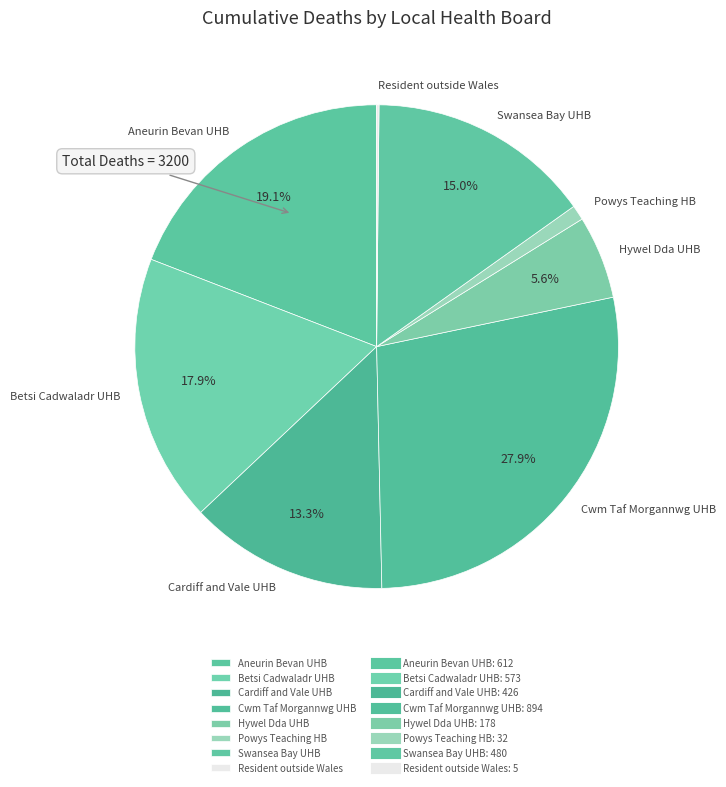

Does Powys Teaching HB account for over 50% of the chart?

No